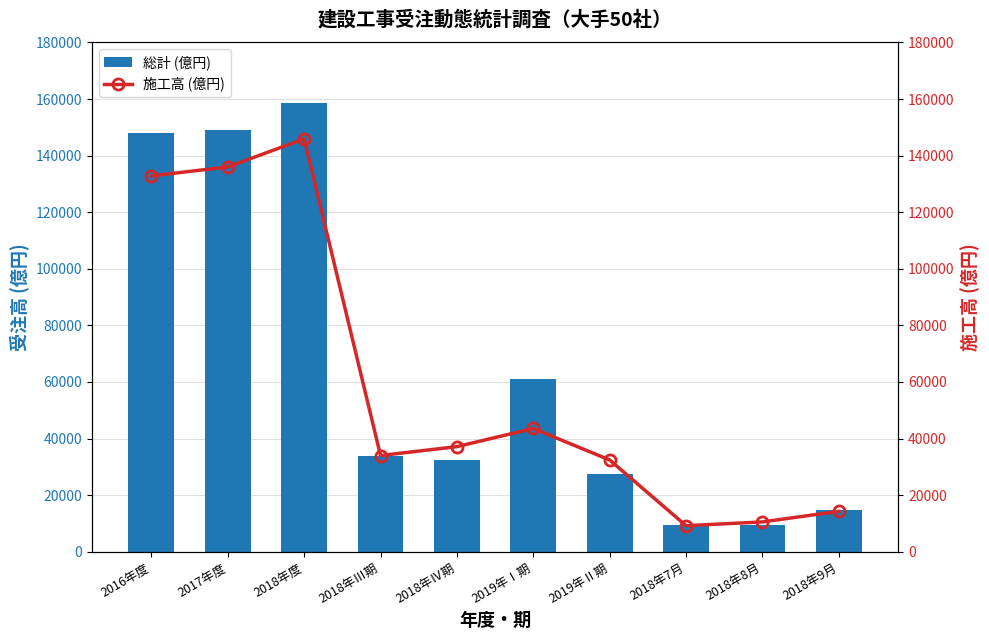

What is the spread (max minus min) of values at 2018年度?

12669.0